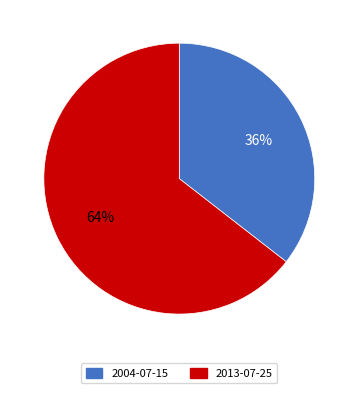

True or false: 2004-07-15 accounts for 44% of the total.

False